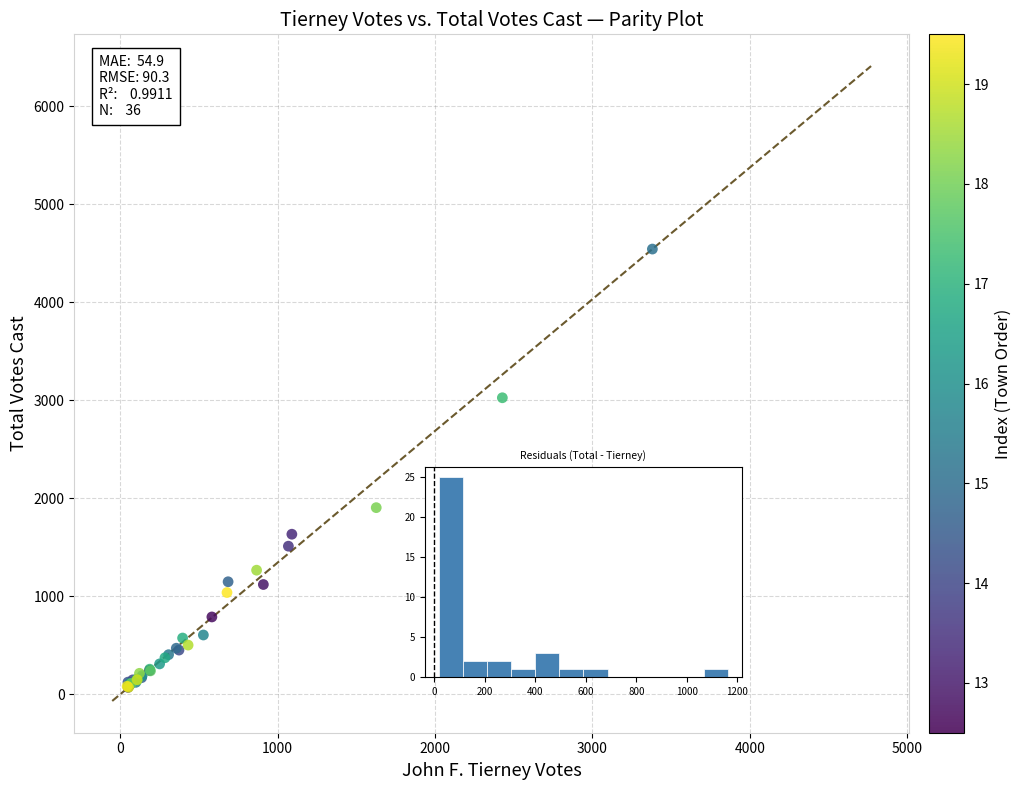

What Y value in the scatter plot is closest to 2307?

1905